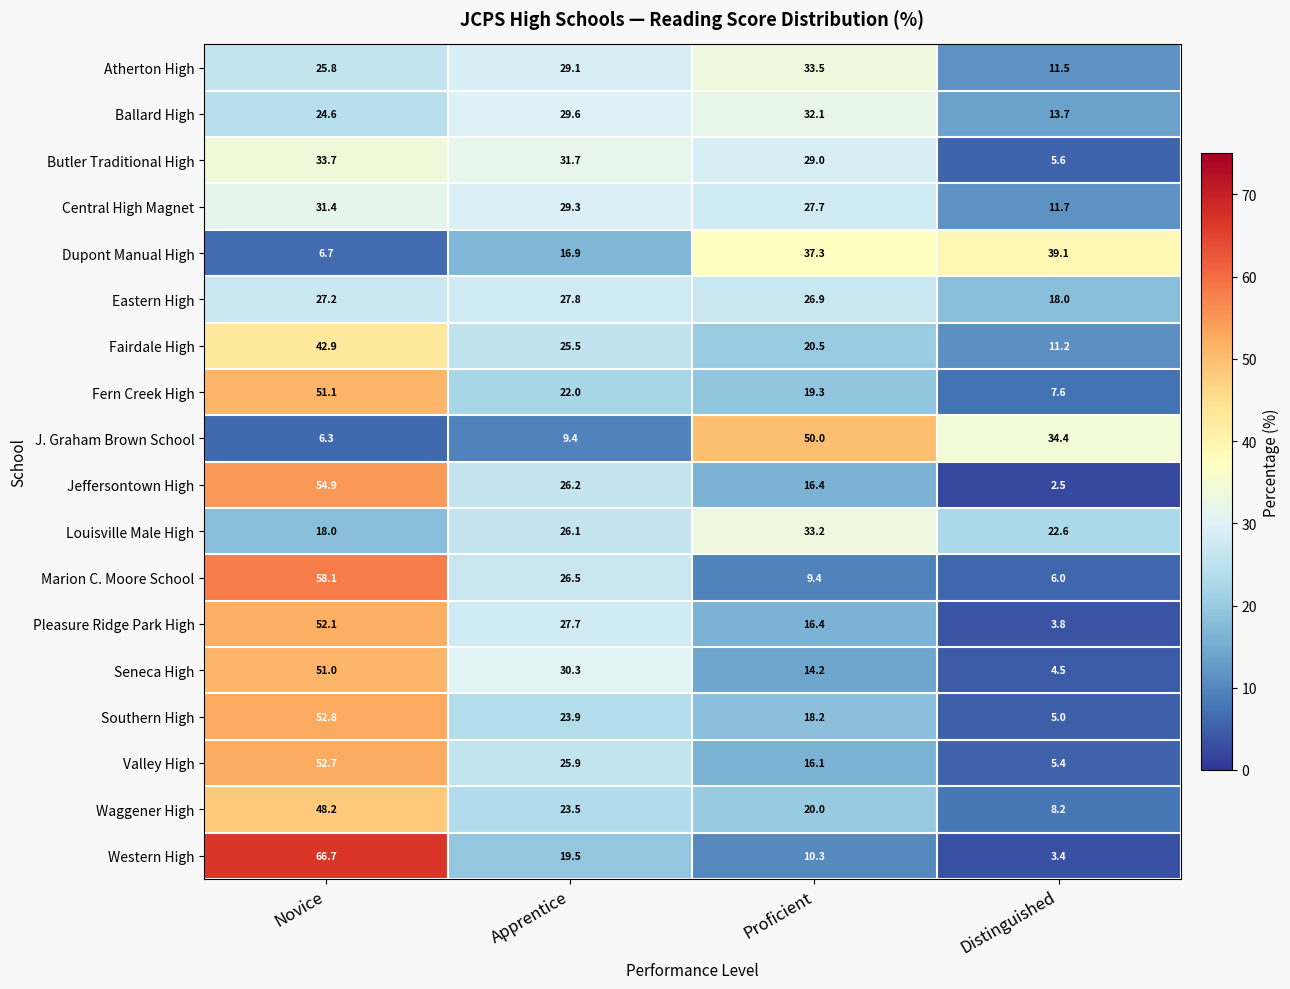

Between Proficient and Distinguished, which series saw the biggest shift?

Butler Traditional High